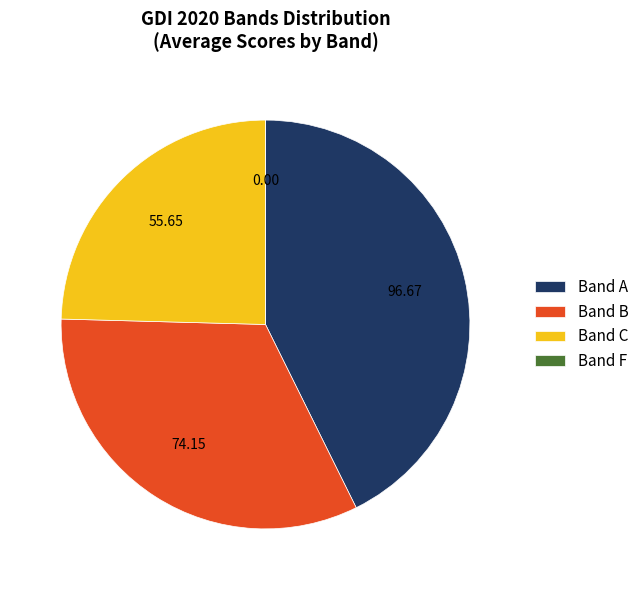

Which has a higher value, Band A or Band C?

Band A